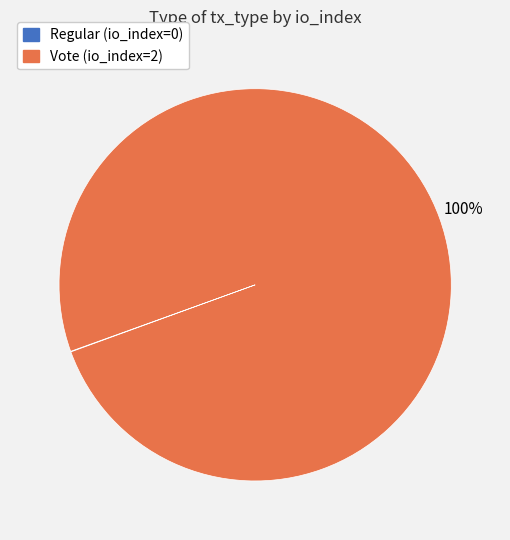

What is the largest slice in the pie chart?

Vote (io_index=2)